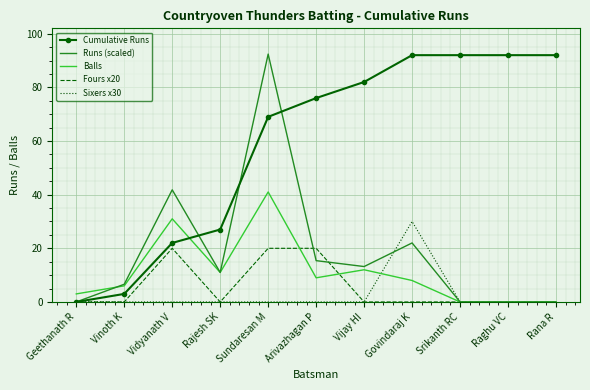

At how many categories does at least one series exceed 56?

7